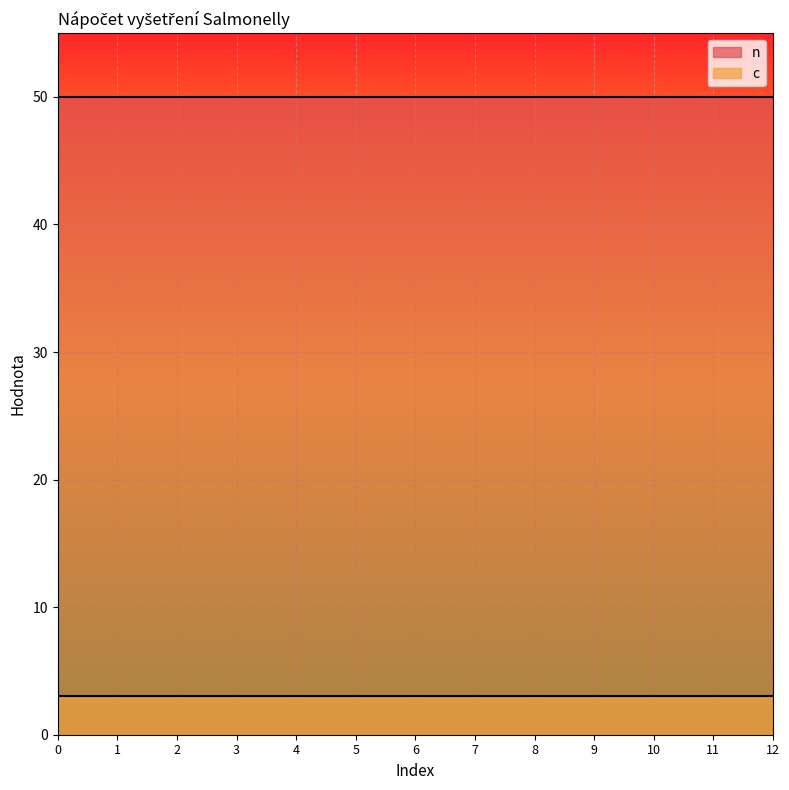

True or false: n has more than 0 points higher than both neighbors.

False